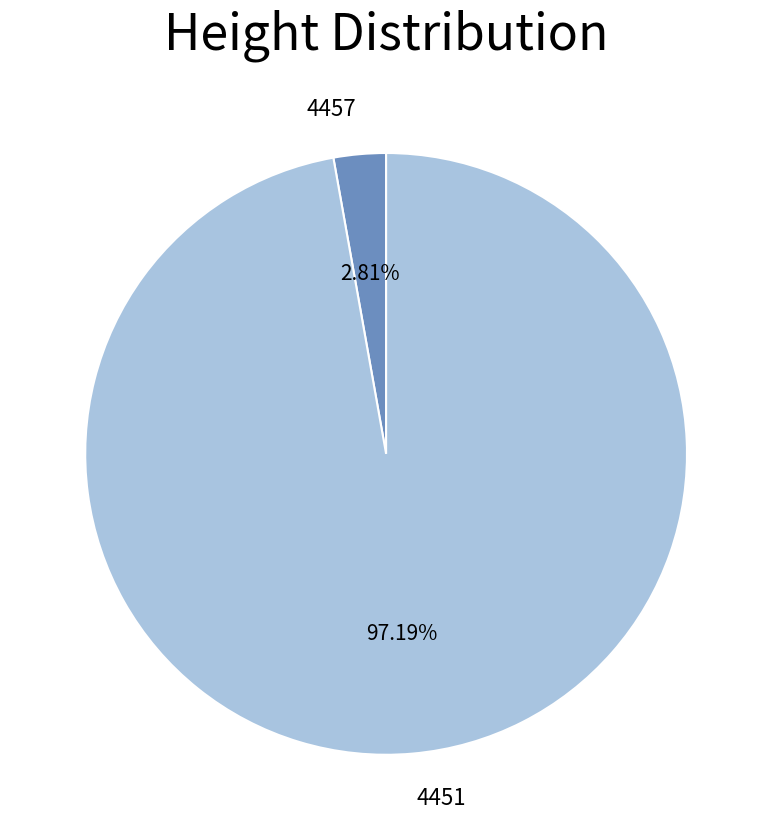

Is there a majority slice in this chart?

Yes